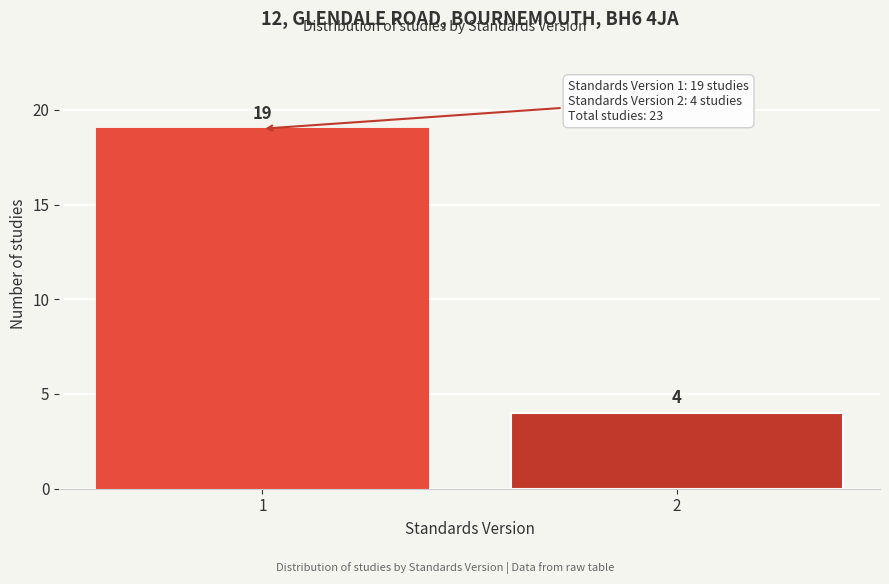

Reading left to right, list all the values displayed in this chart.

19	4